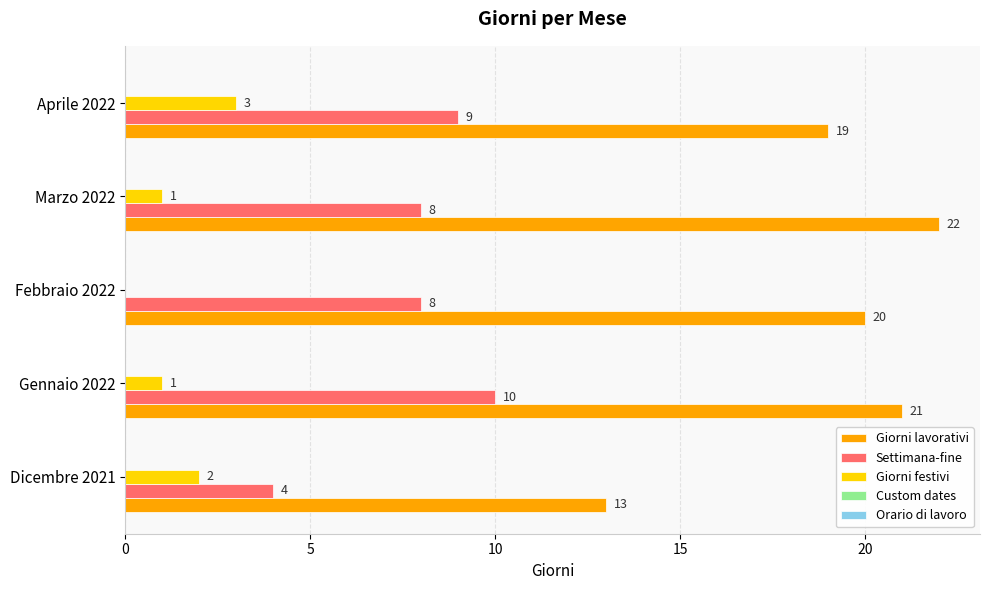

The value of Settimana-fine at Febbraio 2022 is 8. True or false?

True